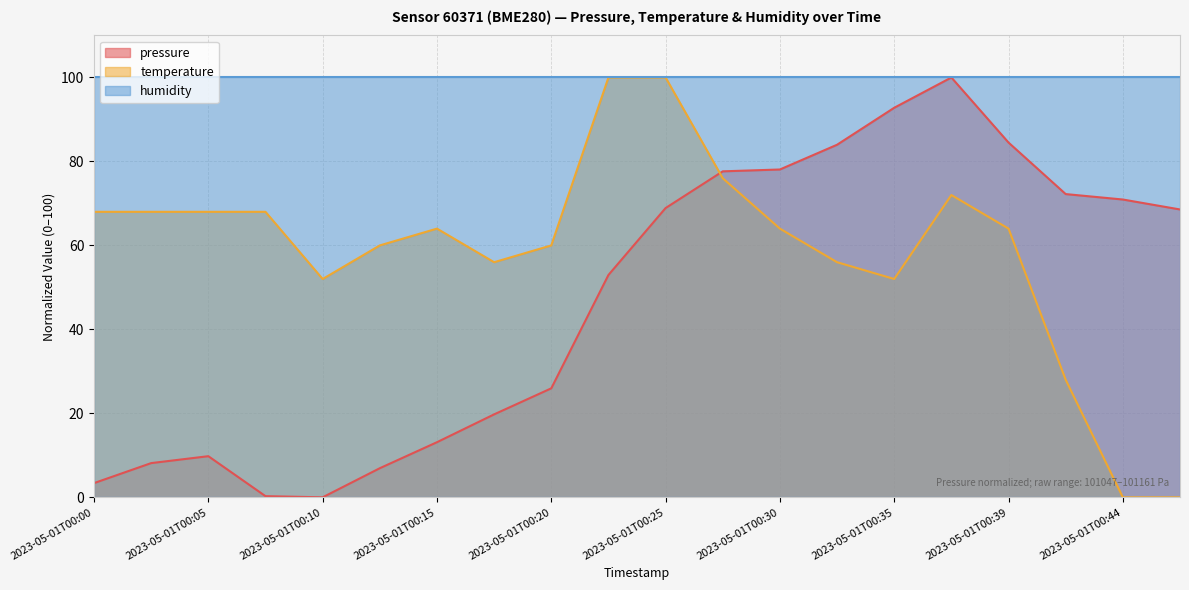

Which series has the widest spread of values?

pressure